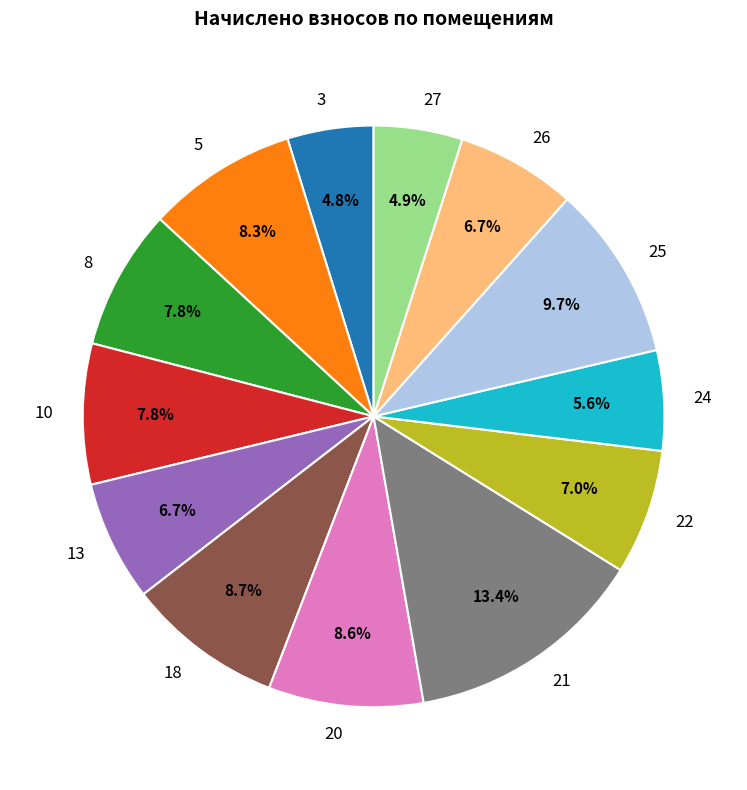

To the nearest percent, what percentage of the pie is 22?

7%